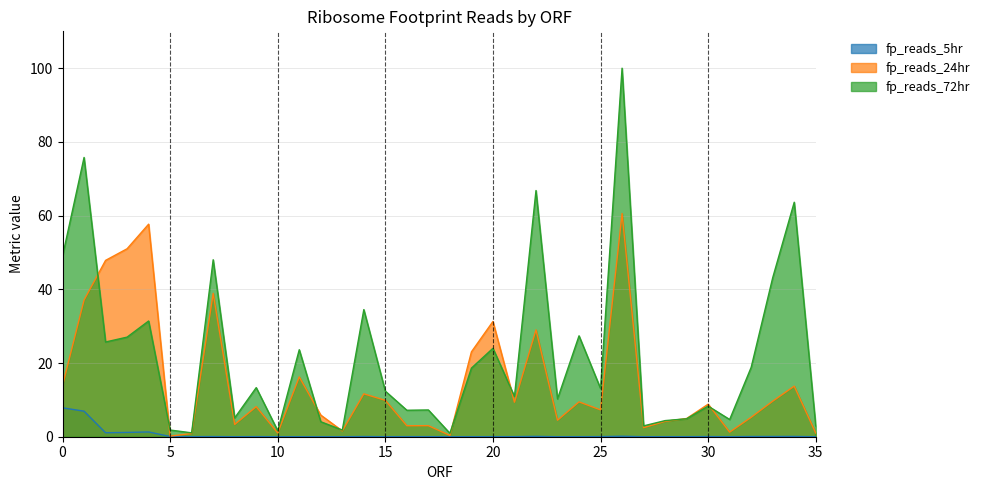

How many data points in fp_reads_5hr are above 0?

28